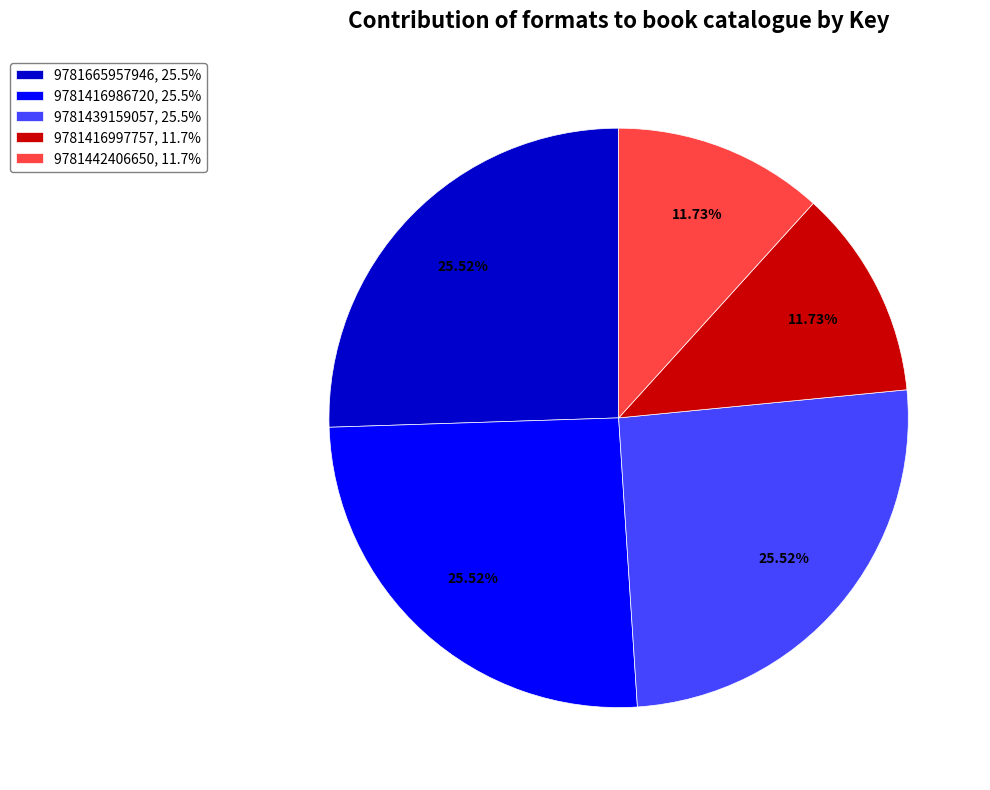

Does any single category account for the majority?

No